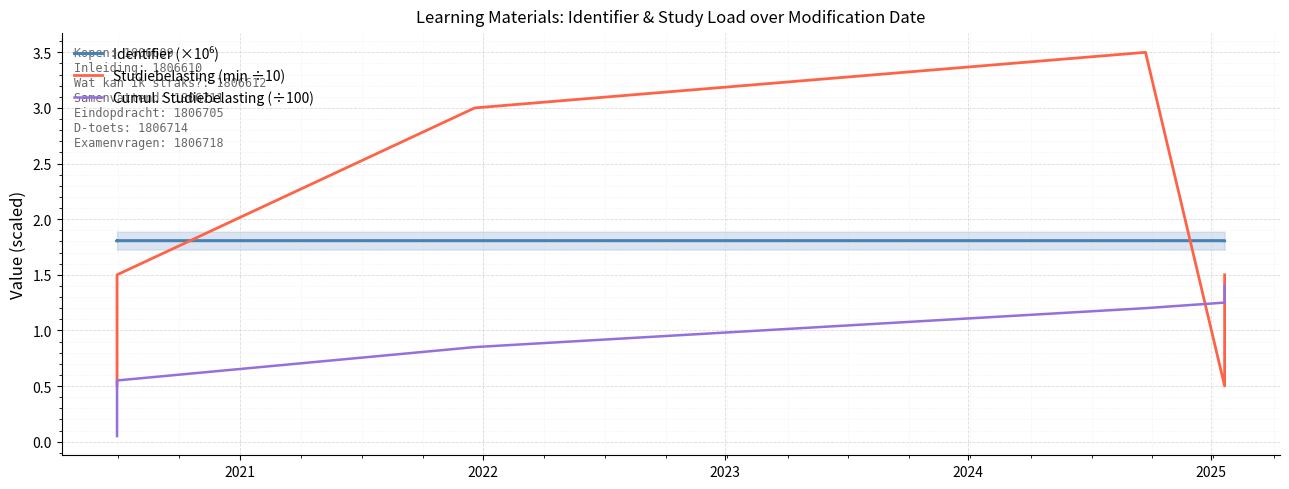

Reading left to right, transcribe all the data shown in this chart.

Identifier (×10⁶): 1.8	1.8	1.8	1.8	1.8	1.8	1.8	1.8	1.8
Studiebelasting (min ÷10): 0.5	0.5	1.5	1.5	1.5	3.0	3.5	0.5	1.5
Cumul. Studiebelasting (÷100): 0.1	0.1	0.2	0.4	0.6	0.9	1.2	1.3	1.4